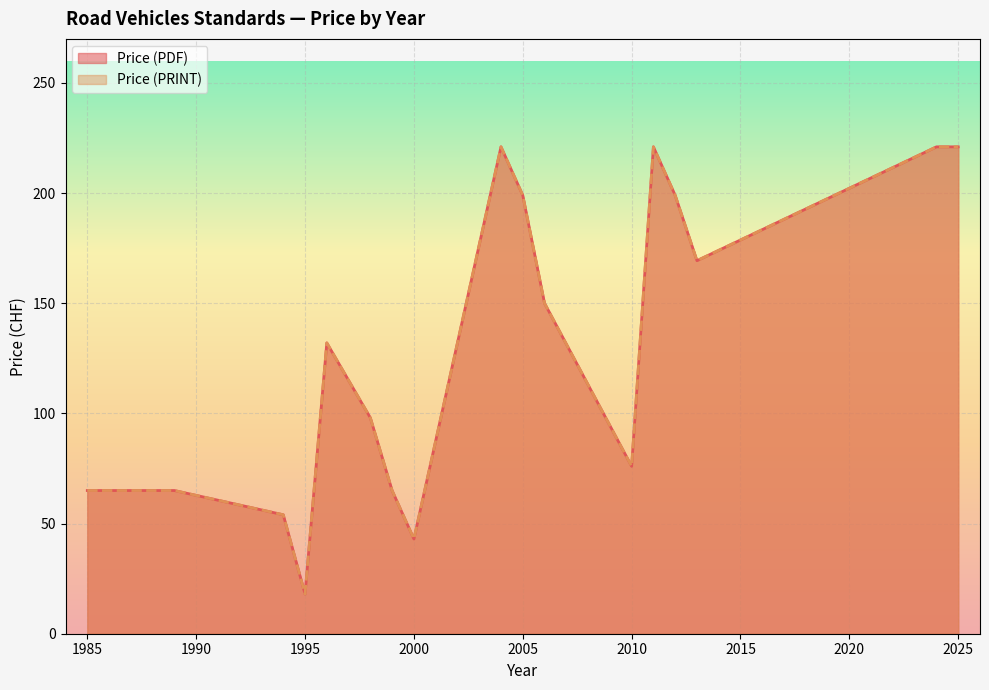

What are all the series names shown in the legend?

Price (PDF), Price (PRINT)